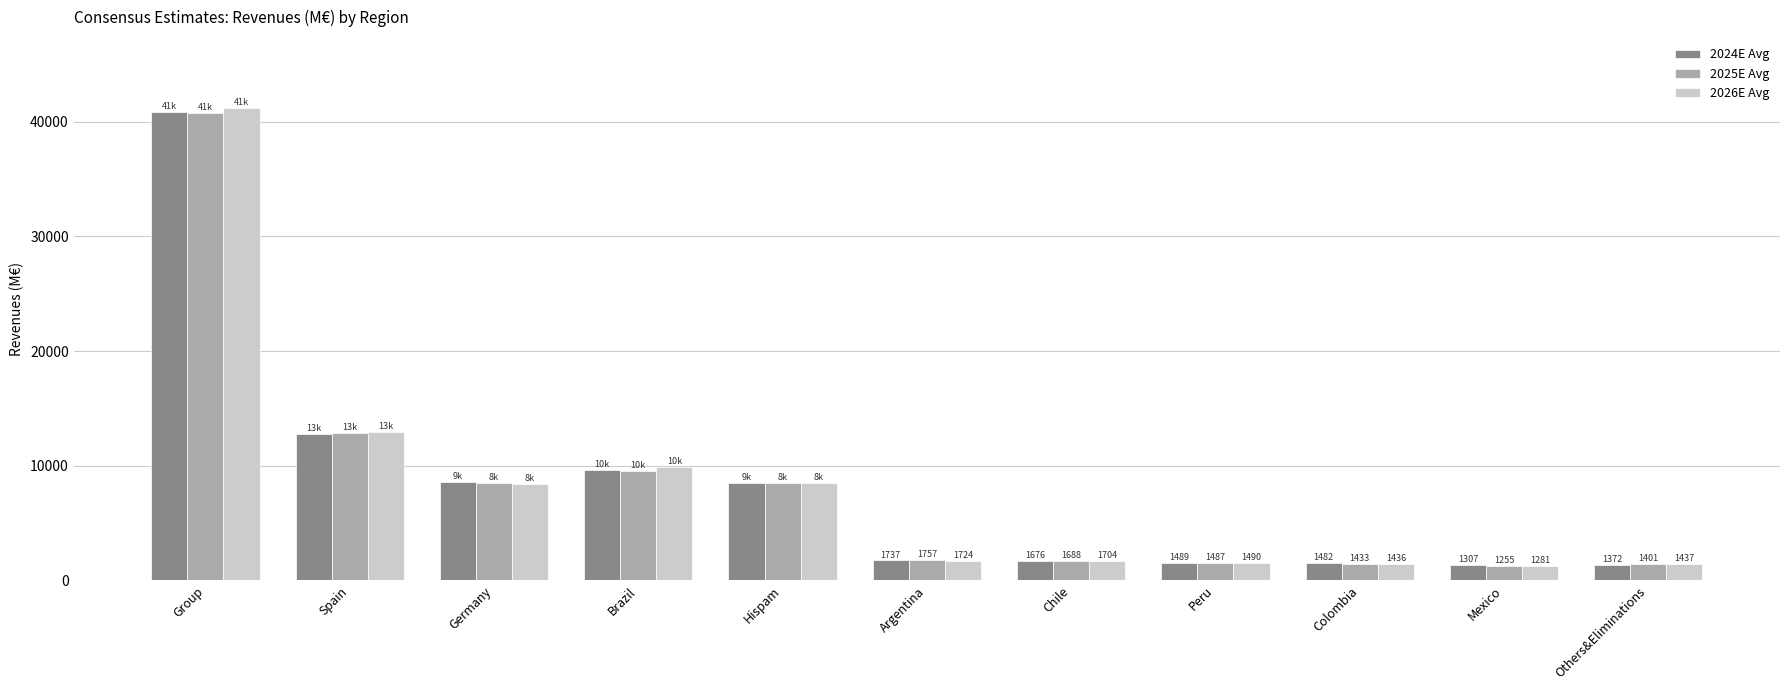

What is the label of the 3rd bar from the left?

Germany